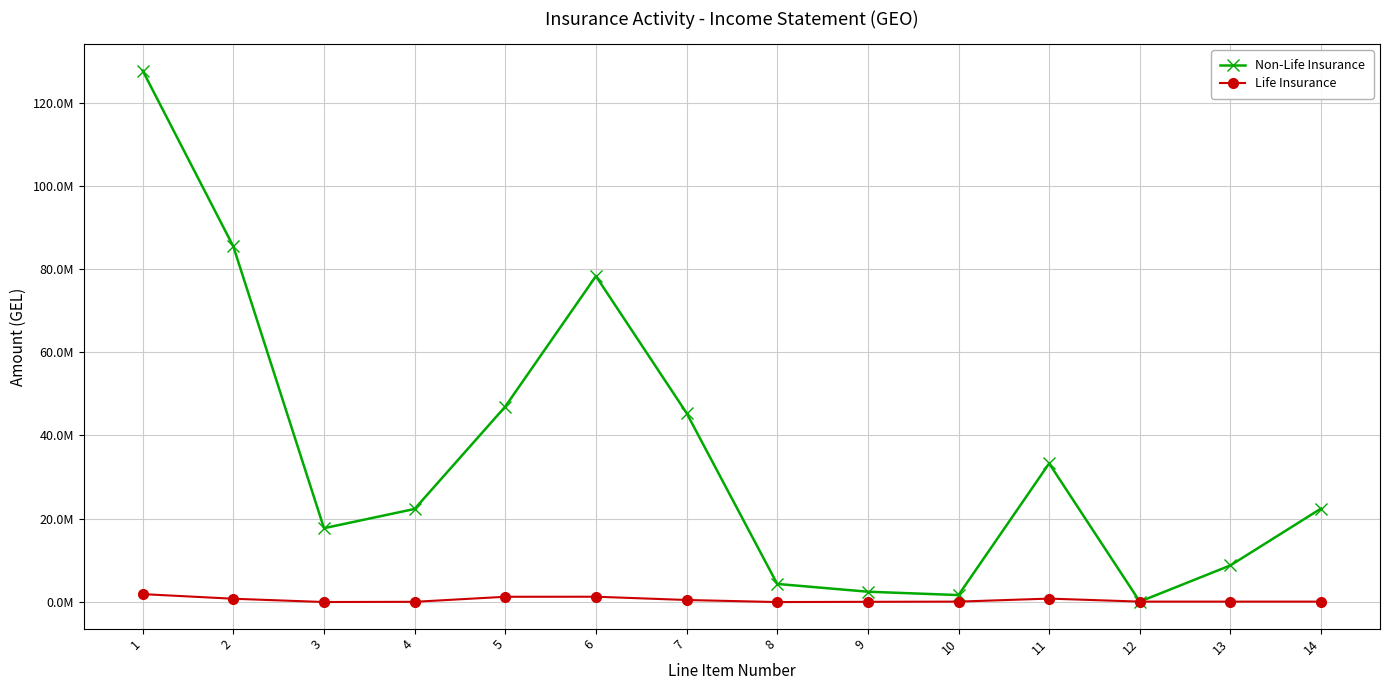

Reading left to right, extract all data points from this chart.

Non-Life Insurance: 1=127799229.7	2=85483285.5	3=17670688.8	4=22303956.5	5=46949211.9	6=78354601.9	7=45393359.8	8=4255127.8	9=2382582.9	10=1572763.4	11=33261023.6	12=0.0	13=8720955.2	14=22409143.4
Life Insurance: 1=1805071.2	2=690867.8	3=-97511.6	4=-47024.0	5=1164691.1	6=1177529.3	7=391615.1	8=-108444.9	9=-46660.3	10=0.0	11=724129.6	12=0.0	13=0.0	14=0.0